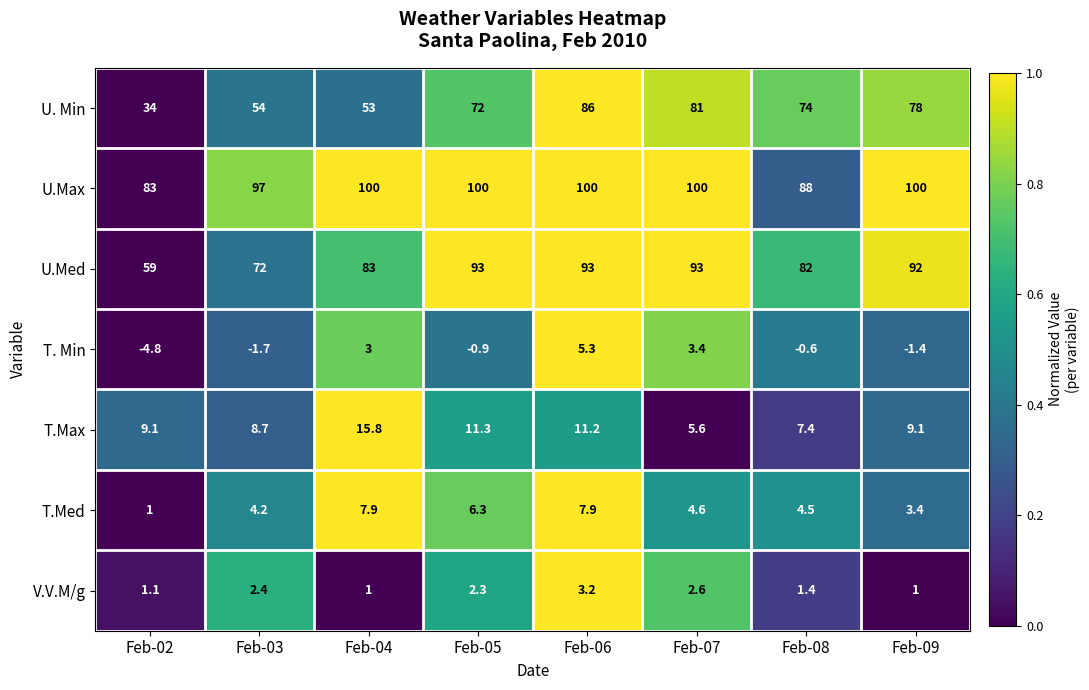

At Feb-03, list the series in order from largest to smallest.

U.Max, U.Med, U. Min, T.Max, T.Med, V.V.M/g, T. Min